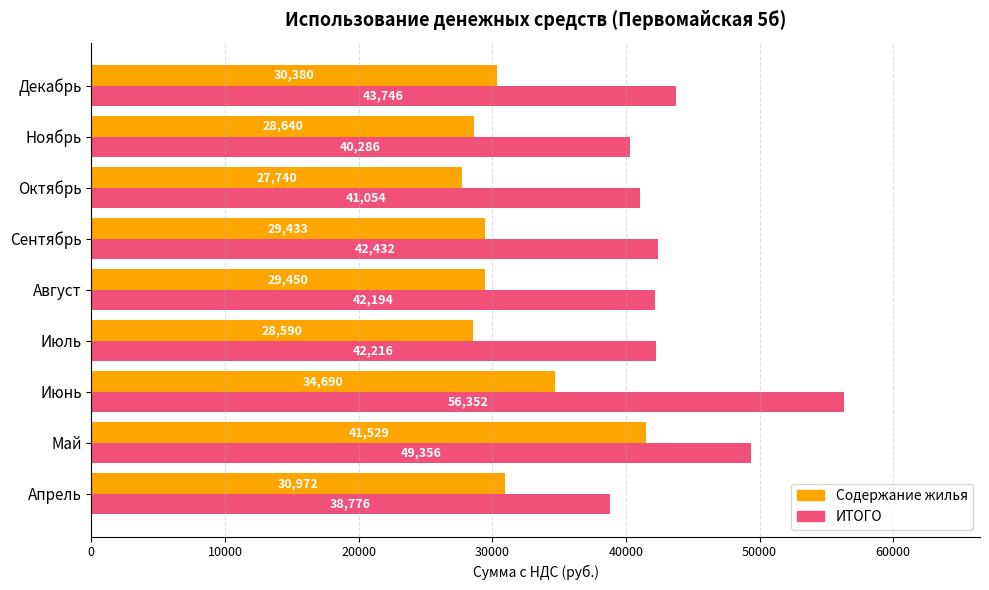

Which series has the largest total across all categories?

ИТОГО